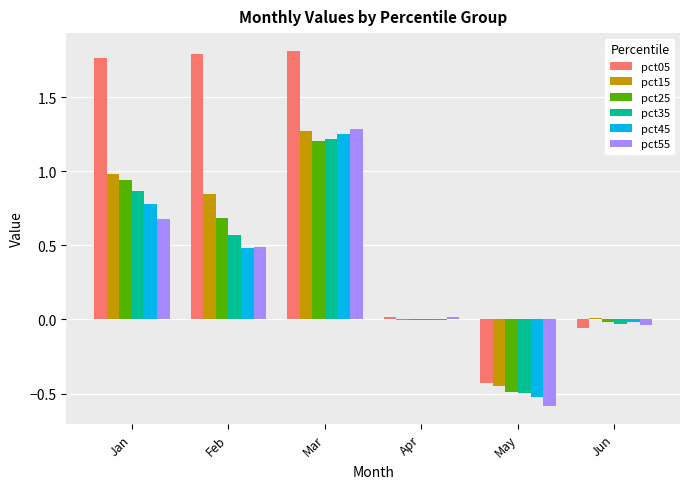

Where does the pct45 series first go above 0?

Jan